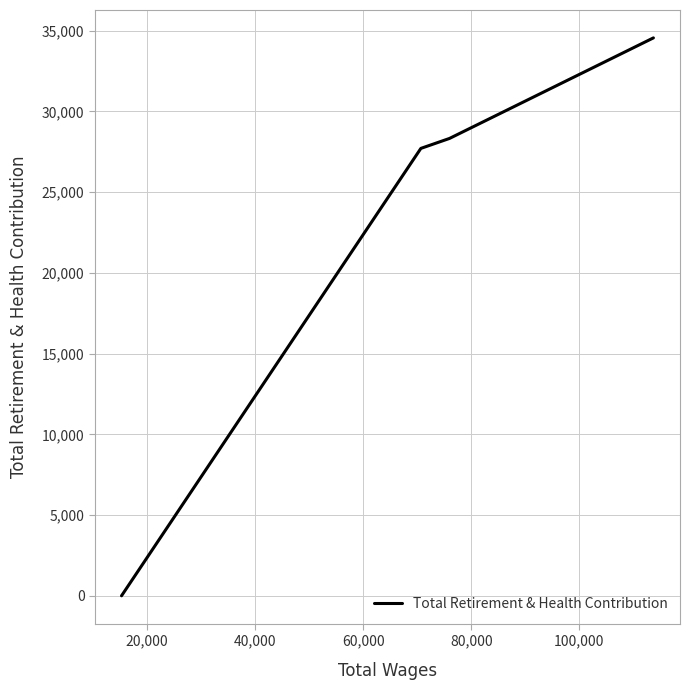

What is the greatest value displayed?

34558